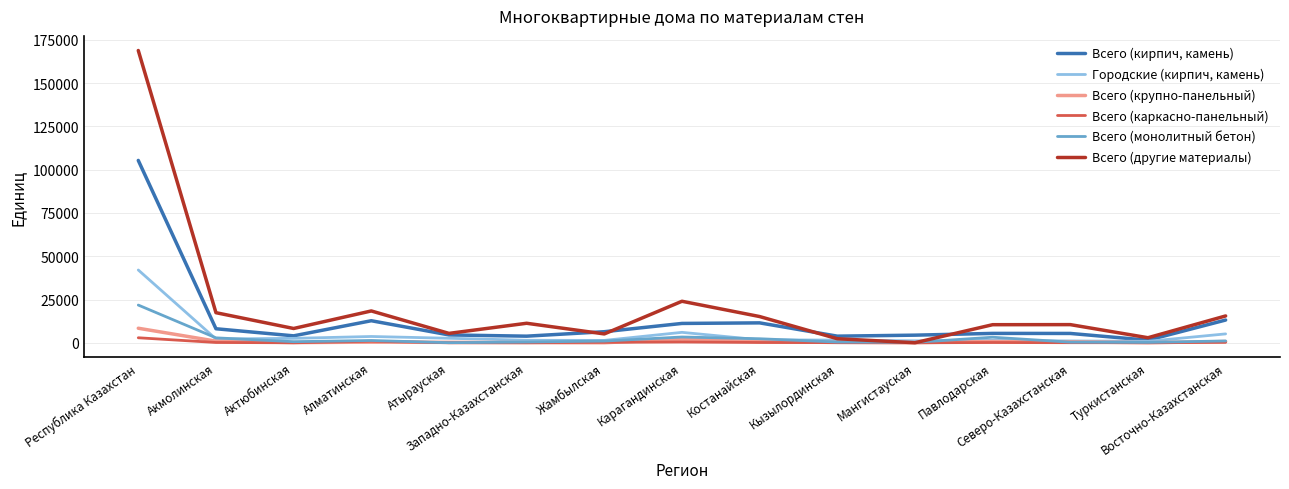

What are all the series names shown in the legend?

Всего (кирпич, камень), Городские (кирпич, камень), Всего (крупно-панельный), Всего (каркасно-панельный), Всего (монолитный бетон), Всего (другие материалы)